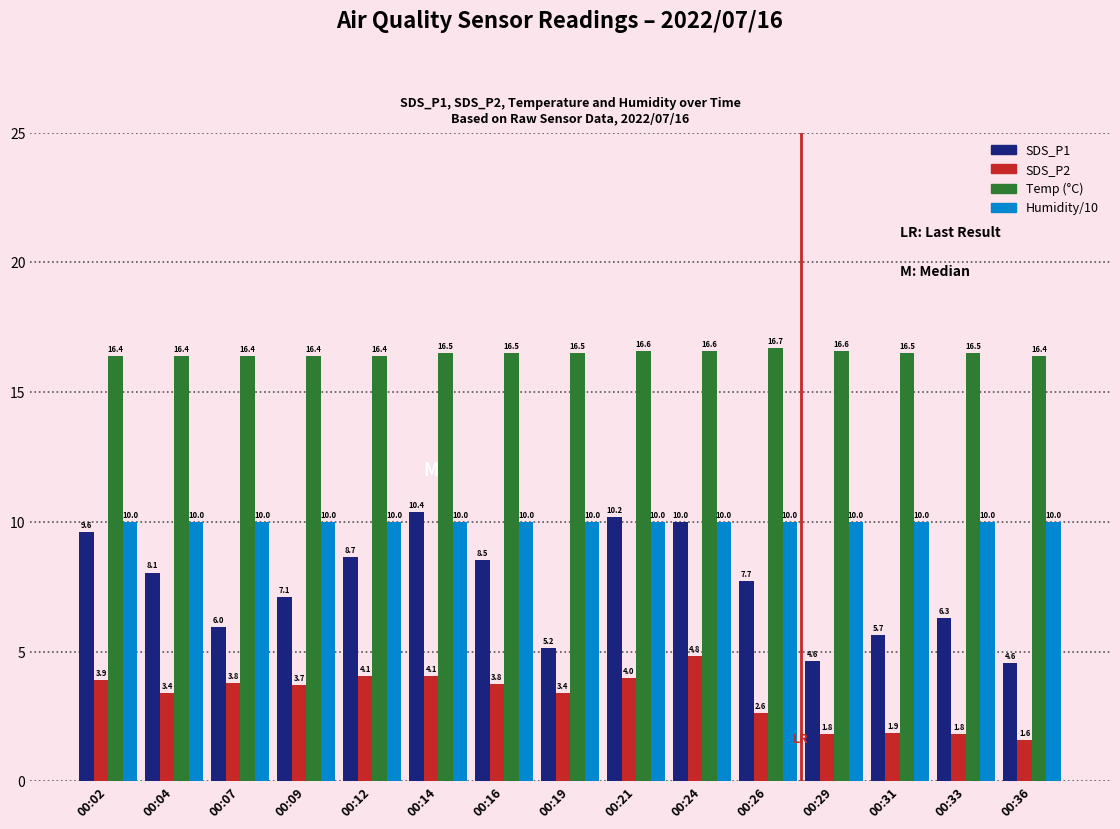

What is the minimum value shown in the chart?

1.6